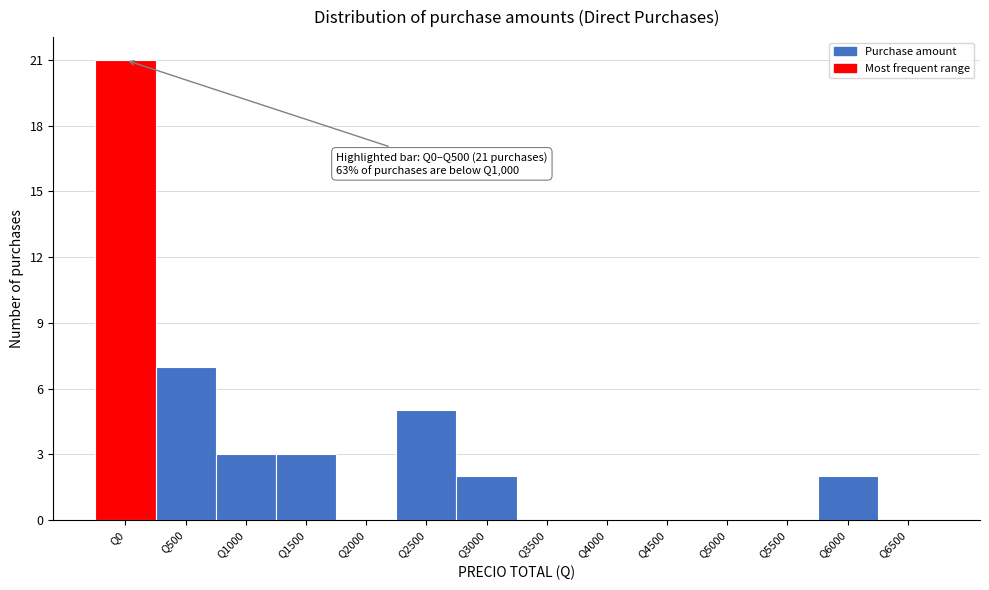

Reading right to left, what are all the values shown in this chart?

Q6500=0	Q6000=2	Q5500=0	Q5000=0	Q4500=0	Q4000=0	Q3500=0	Q3000=2	Q2500=5	Q2000=0	Q1500=3	Q1000=3	Q500=7	Q0=21